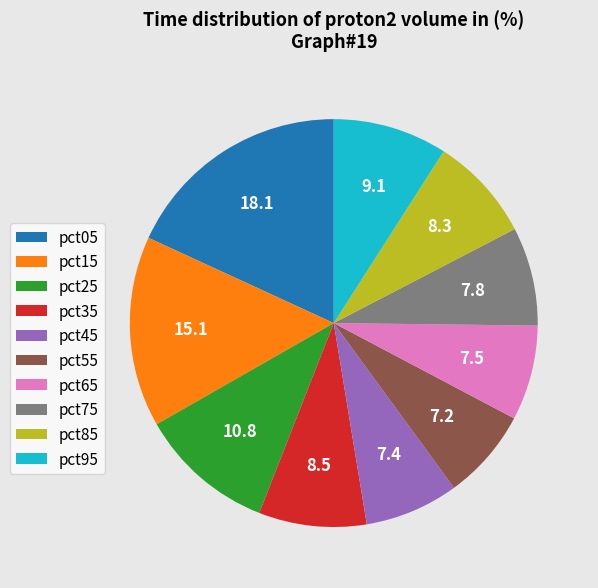

What is the largest slice in the pie chart?

pct05